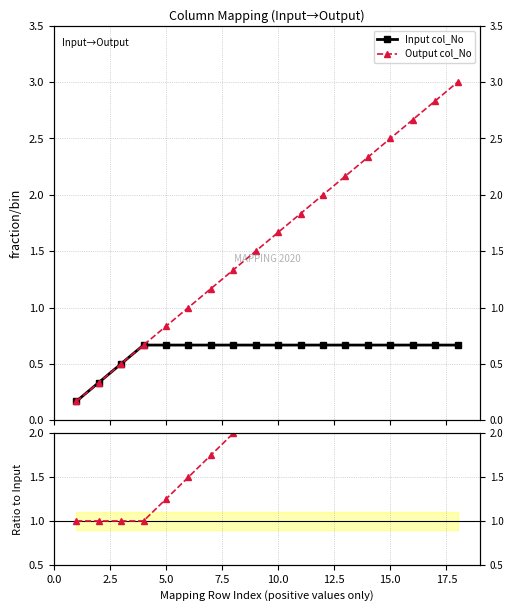

The Input col_No series shows 0.3 at 7.5. True or false?

False